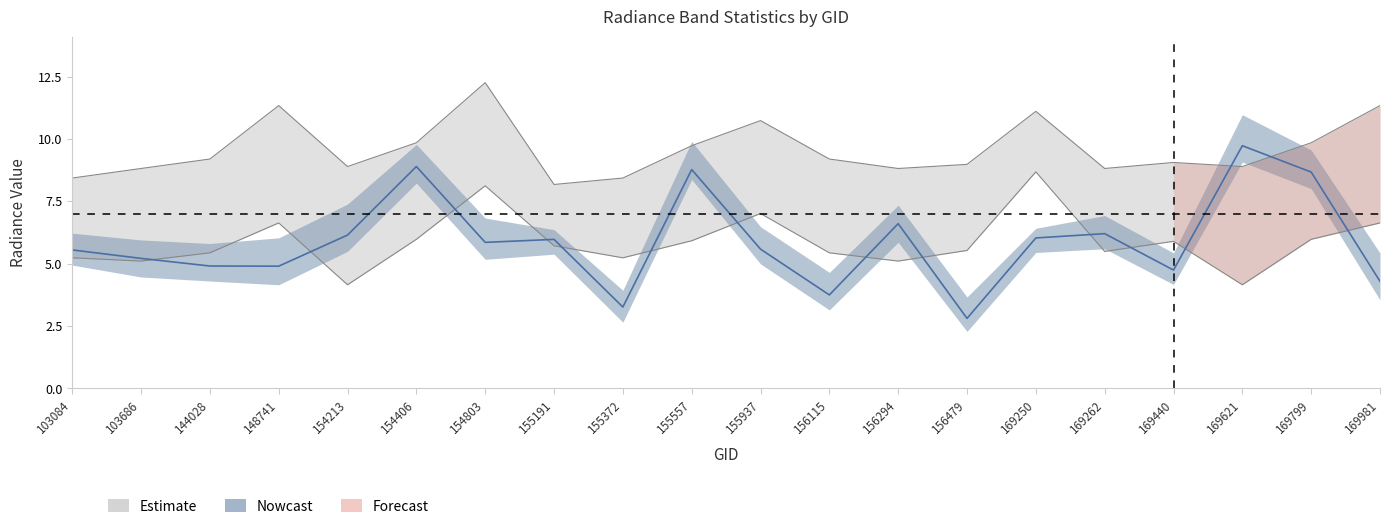

Between 154406 and 154803, which is larger?

154803